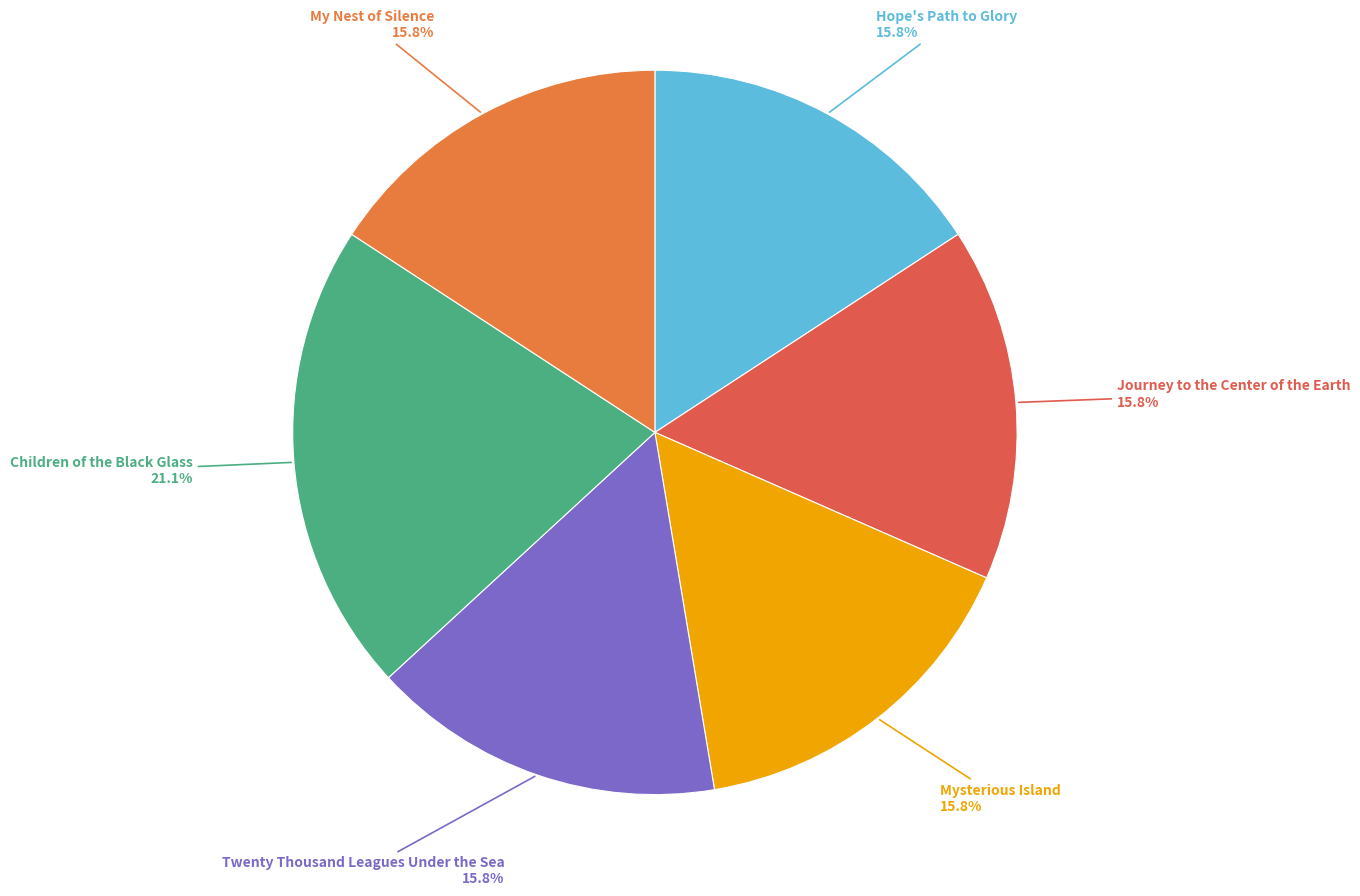

What is the ratio of the value at Hope's Path to Glory to the value at Twenty Thousand Leagues Under the Sea?

1.0